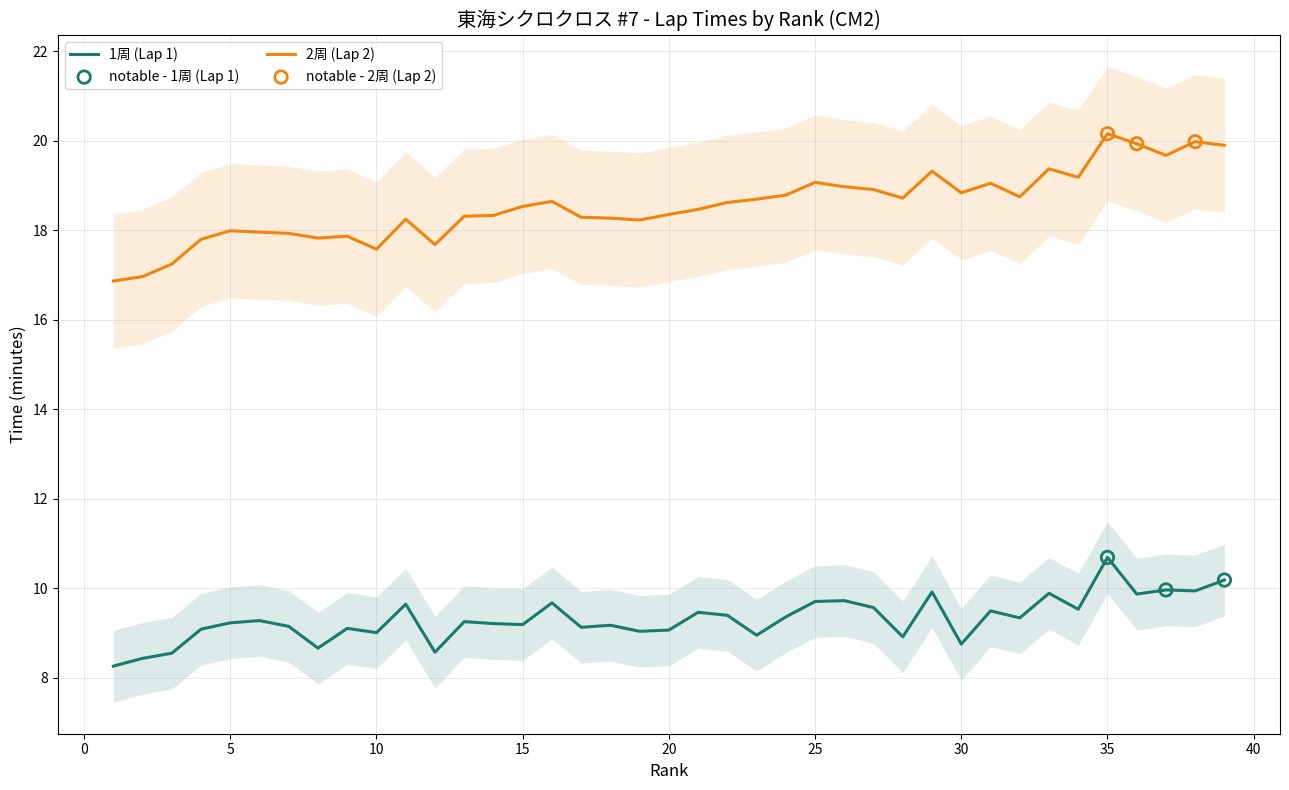

Is the value of 1周 (Lap 1) at 27 greater than the value of 2周 (Lap 2) at 5?

No